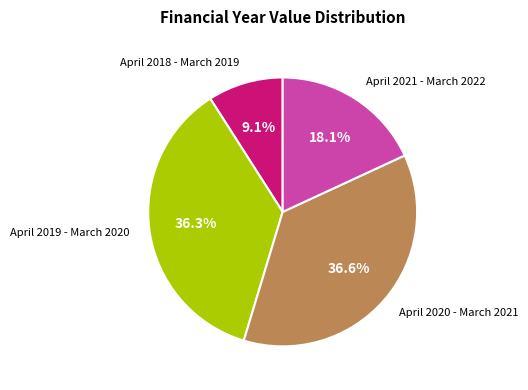

How many segments does this pie chart have?

4